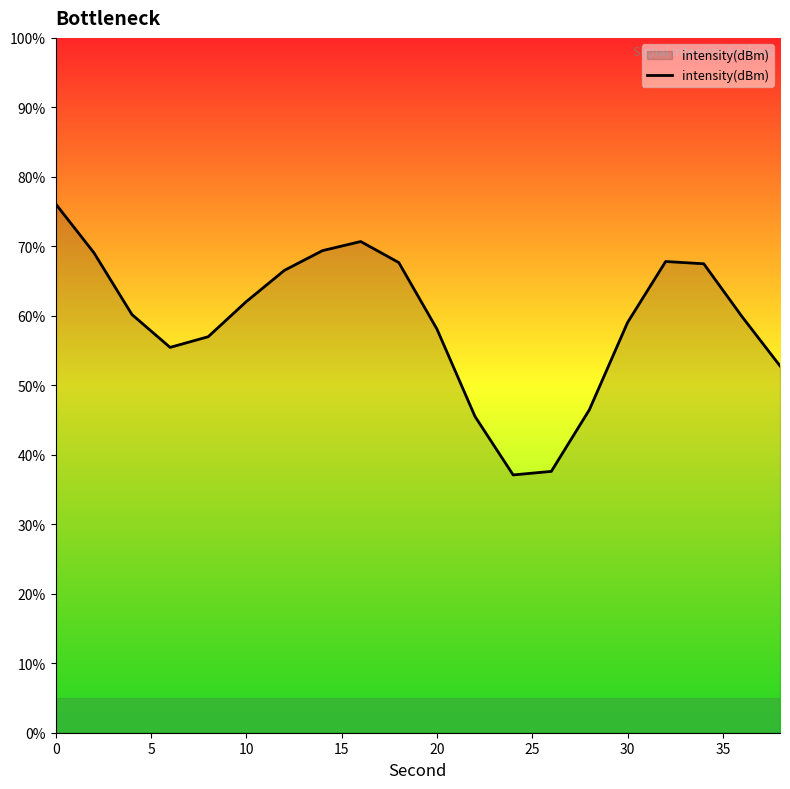

What is the difference between the second highest and second lowest values?

33.1